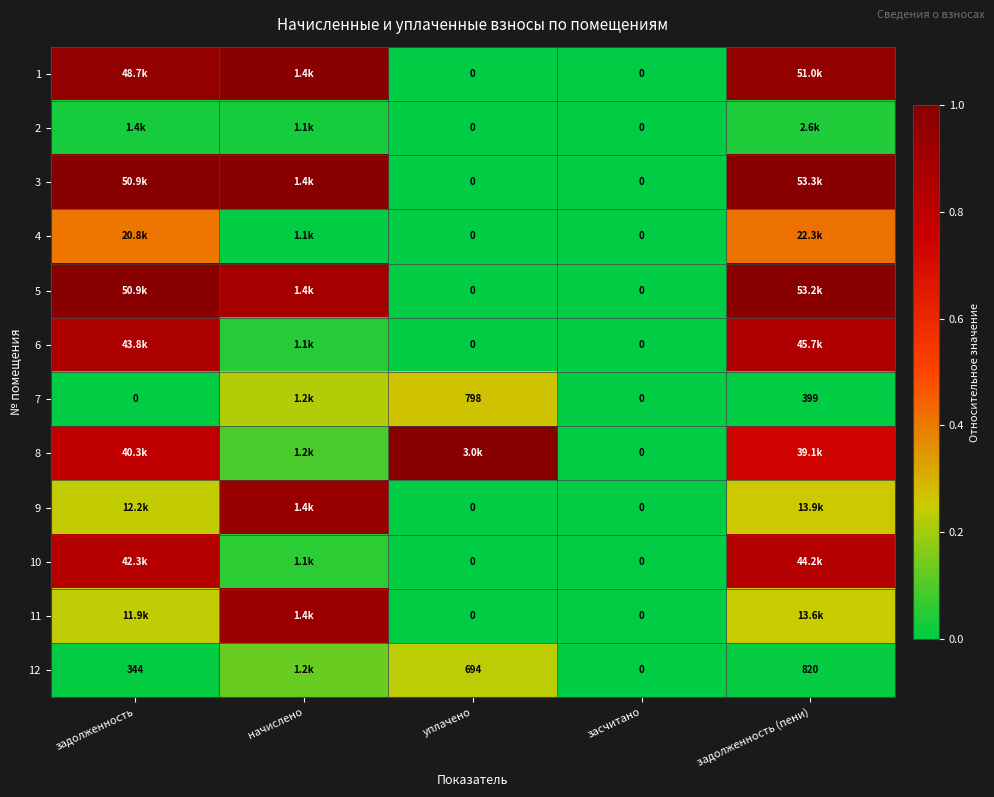

Which series has the largest total across all categories?

3